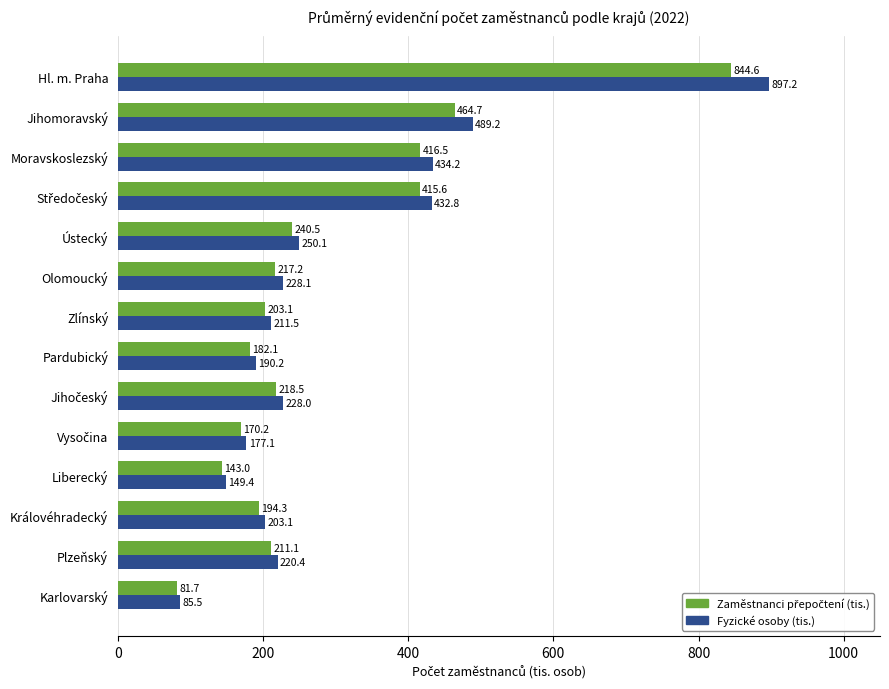

How many categories are shown in the chart?

14